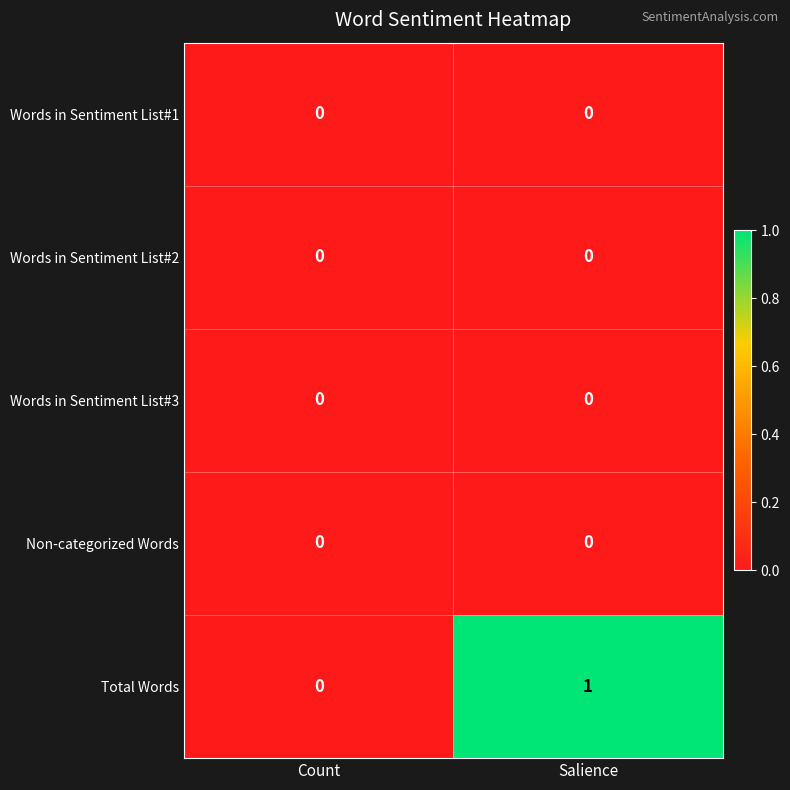

Which series has the largest total across all categories?

Total Words